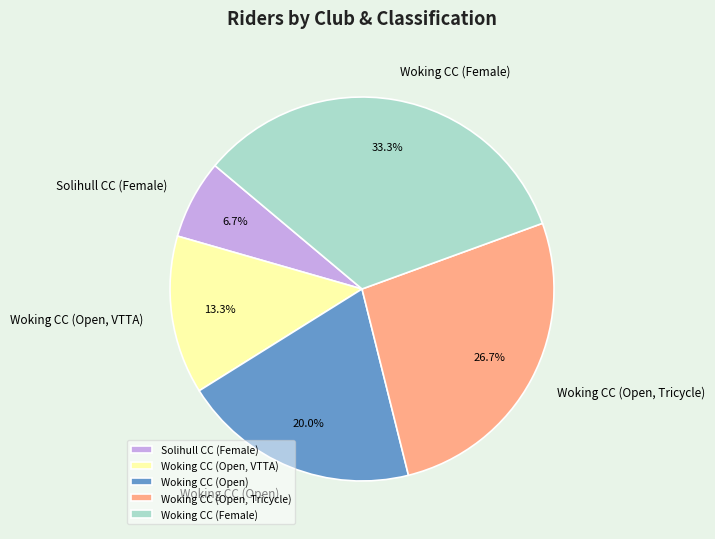

To the nearest percent, what percentage of the pie is Solihull CC (Female)?

7%